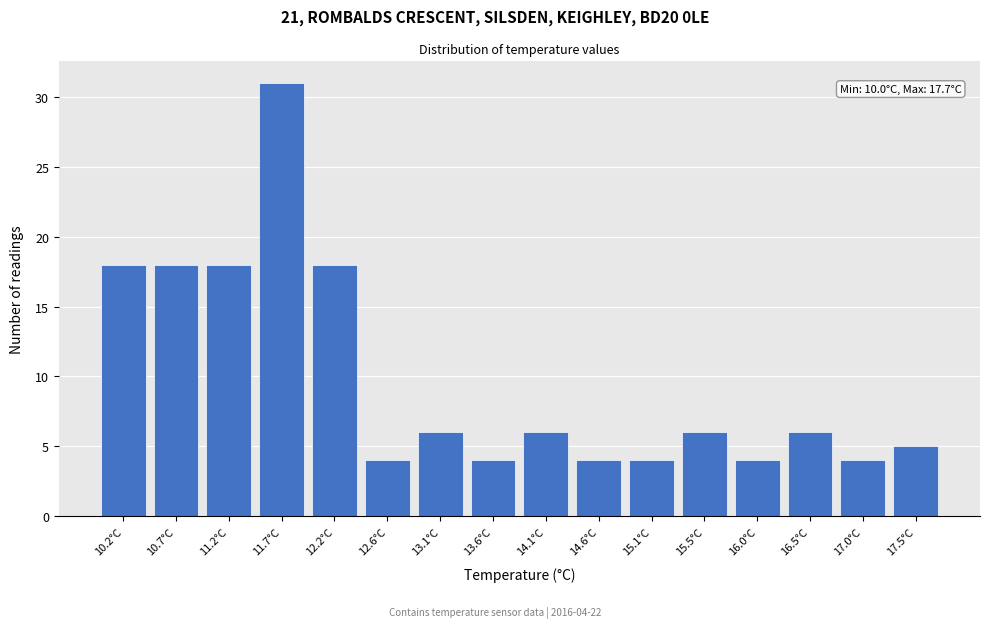

Over which range of the x-axis is the bar tallest?

11.45 to 11.95